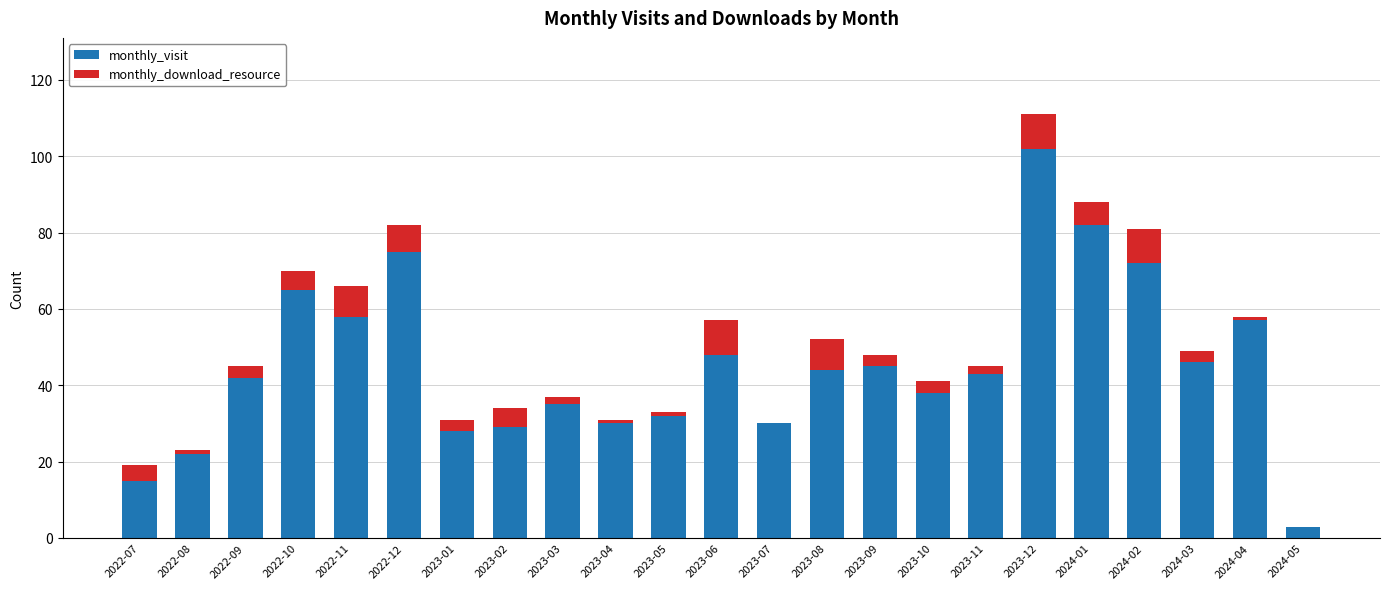

Is it true that monthly_visit equals 3 at 2024-05?

True